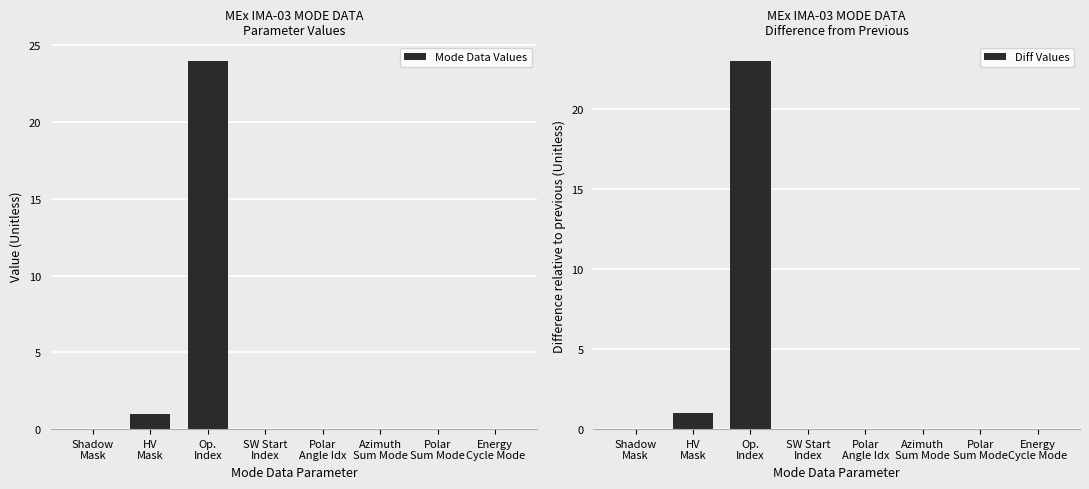

What is the sum of all Diff Values values?

24